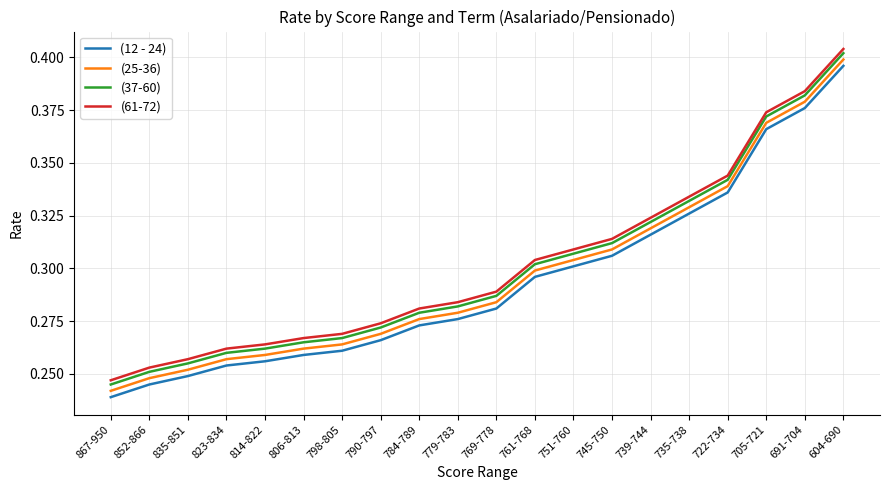

Rank the series by their maximum value, from lowest to highest.

(12 - 24), (25-36), (37-60), (61-72)